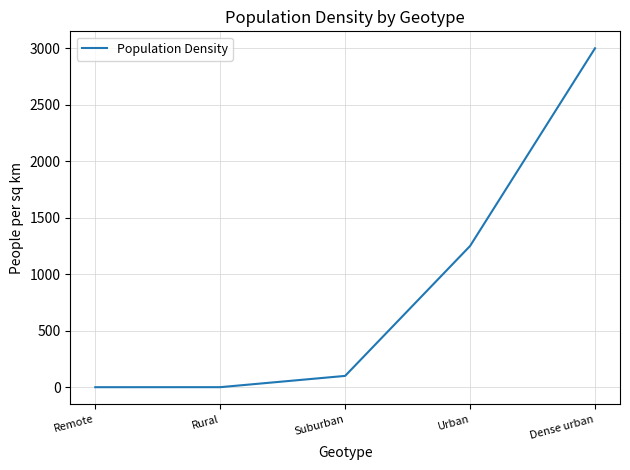

What is the change in value from Suburban to Urban?

+1150.0